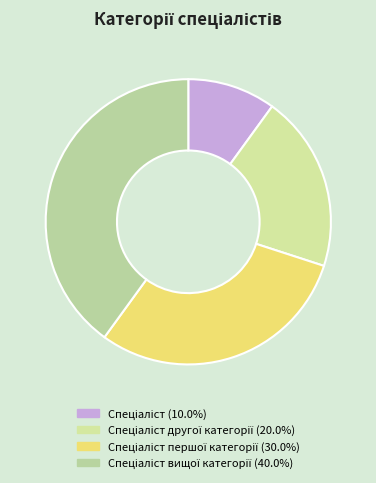

How many segments does this pie chart have?

4